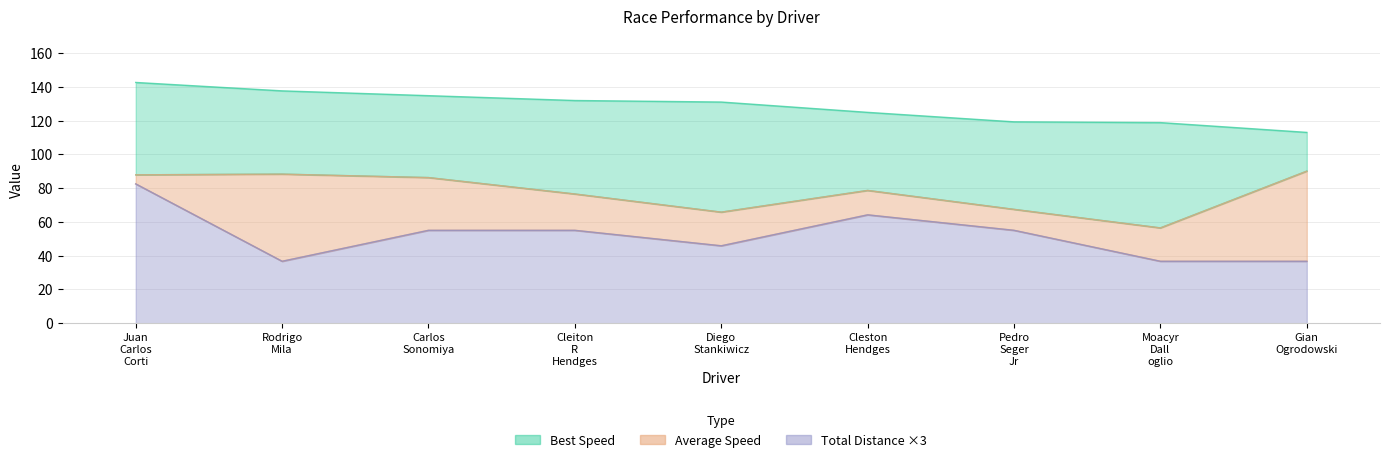

Read the Best Lap time value at Gian Ogrodowski.

113.1